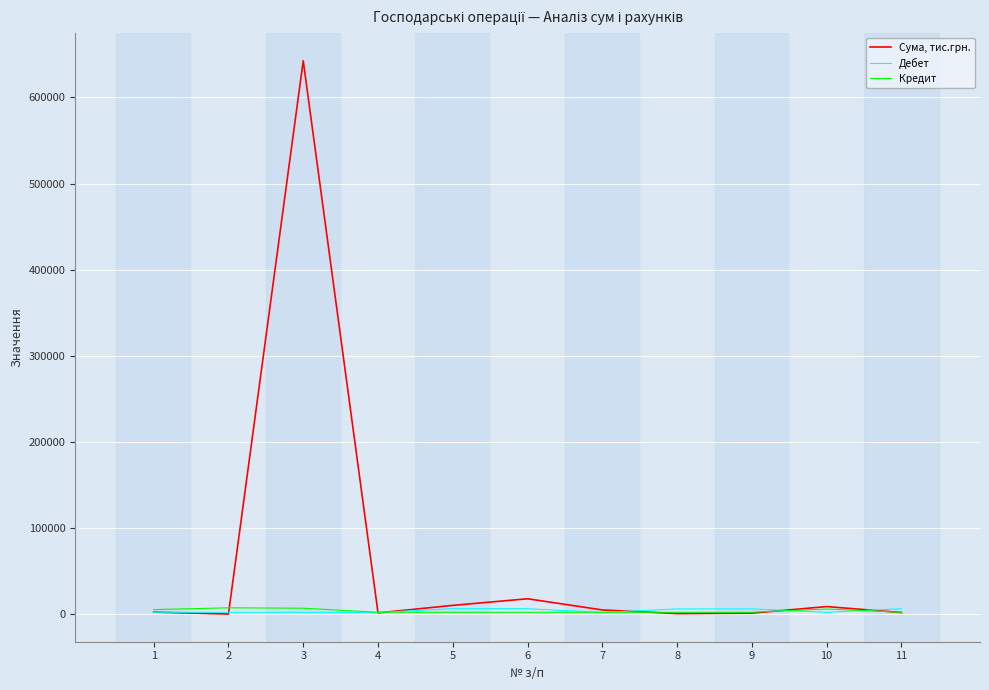

How many lines are shown in the chart?

3